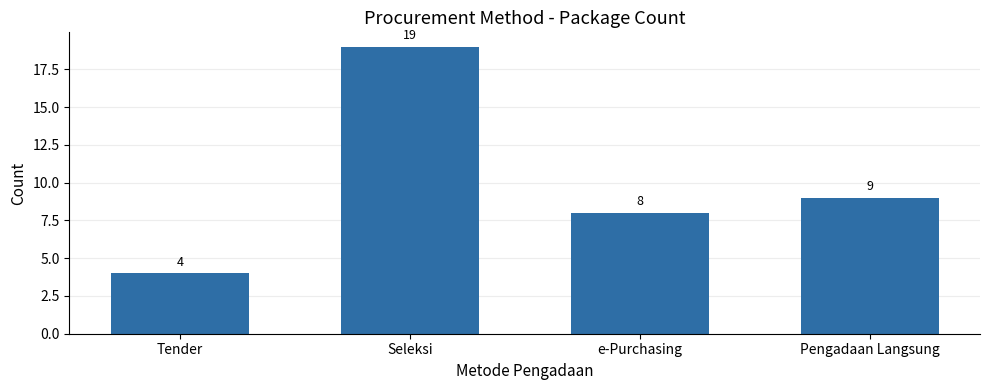

Which label corresponds to the smallest value in the chart?

Tender